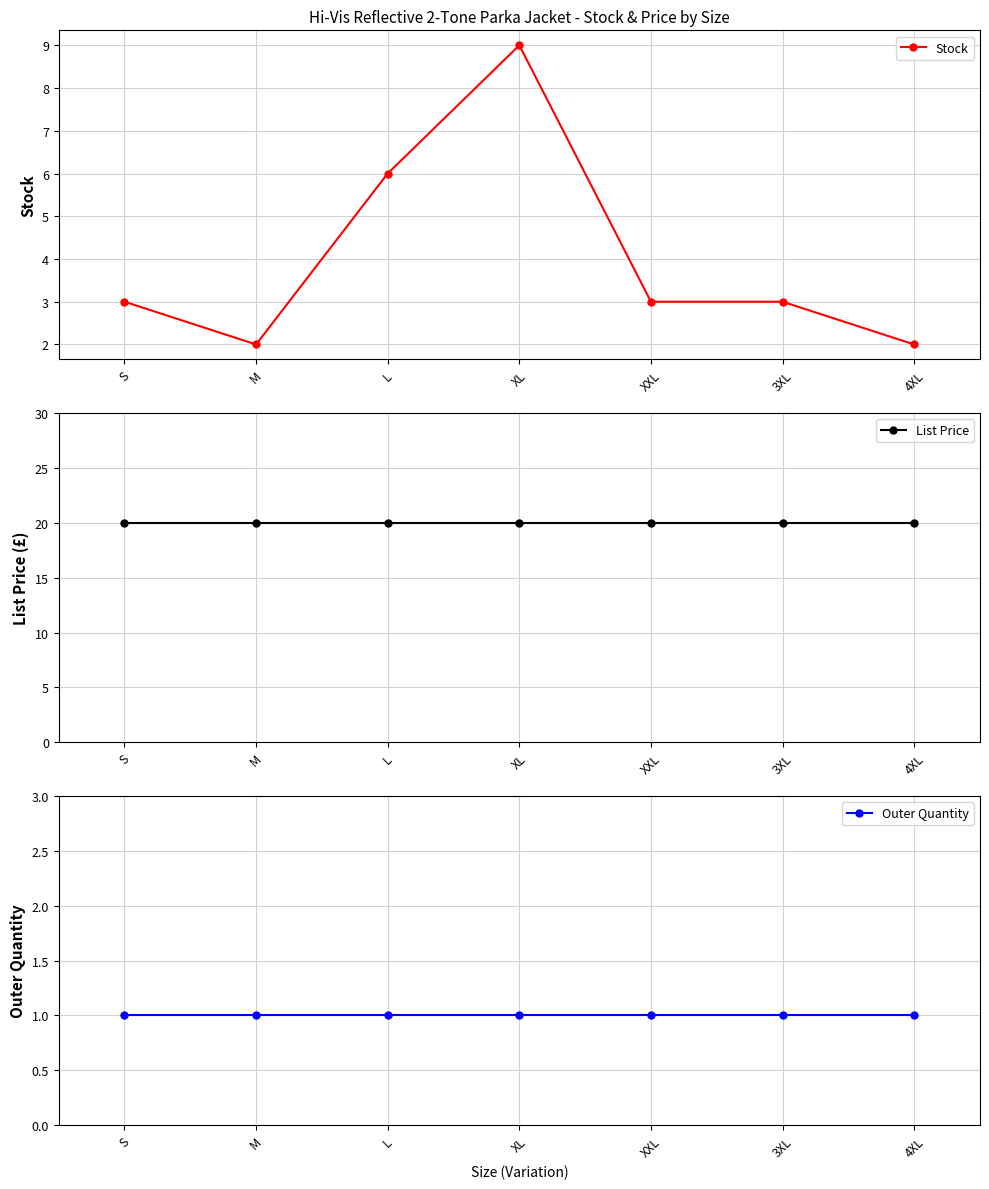

True or false: List Price and Stock cross at least once.

False